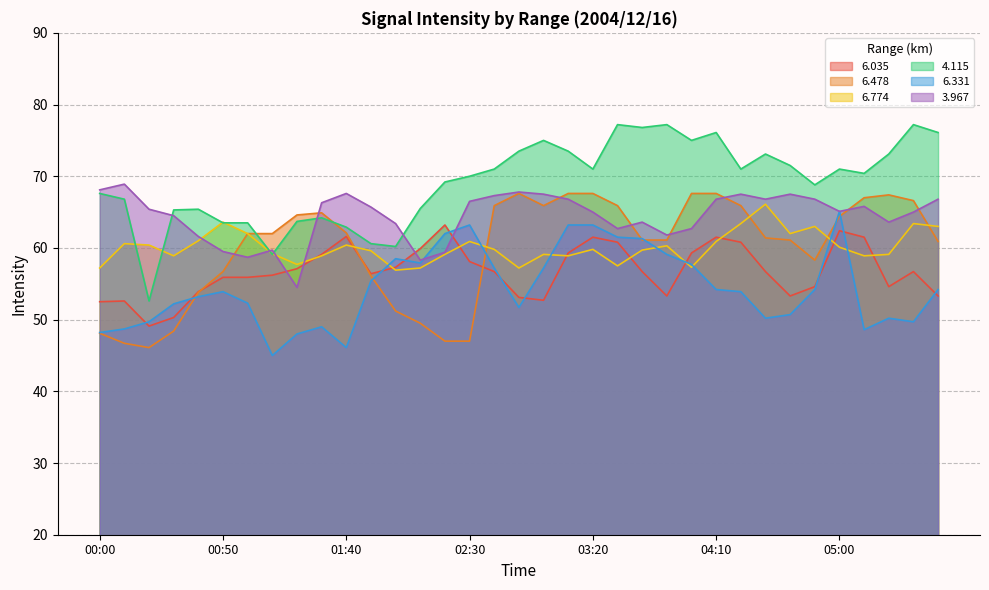

At which category is the sum across all series the highest?

03:10